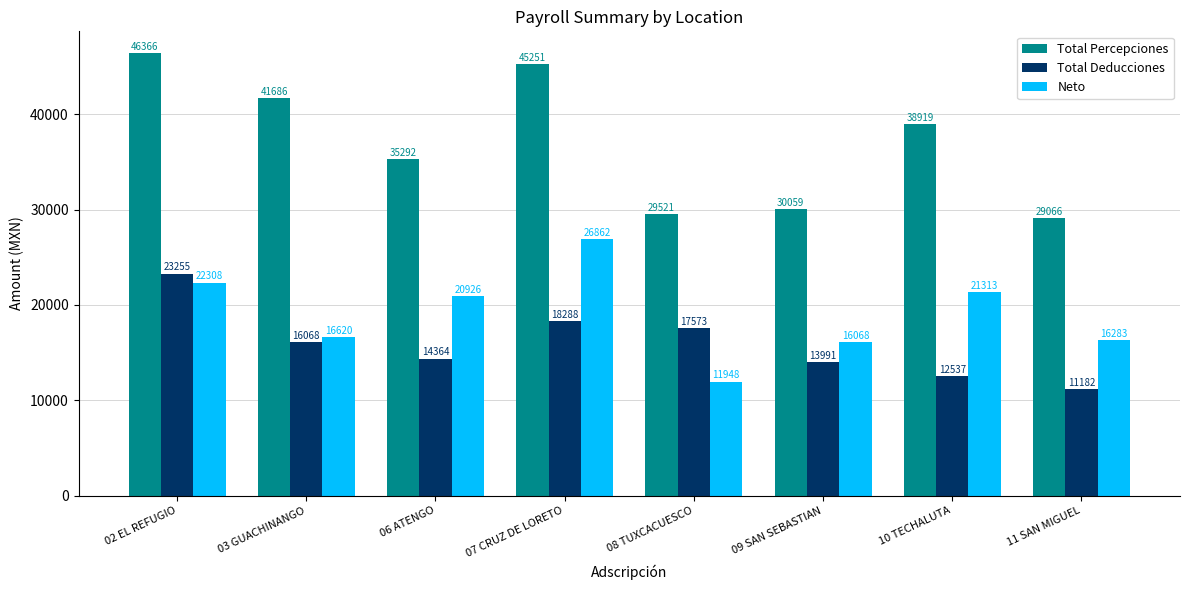

Which series has the widest spread of values?

Total Percepciones